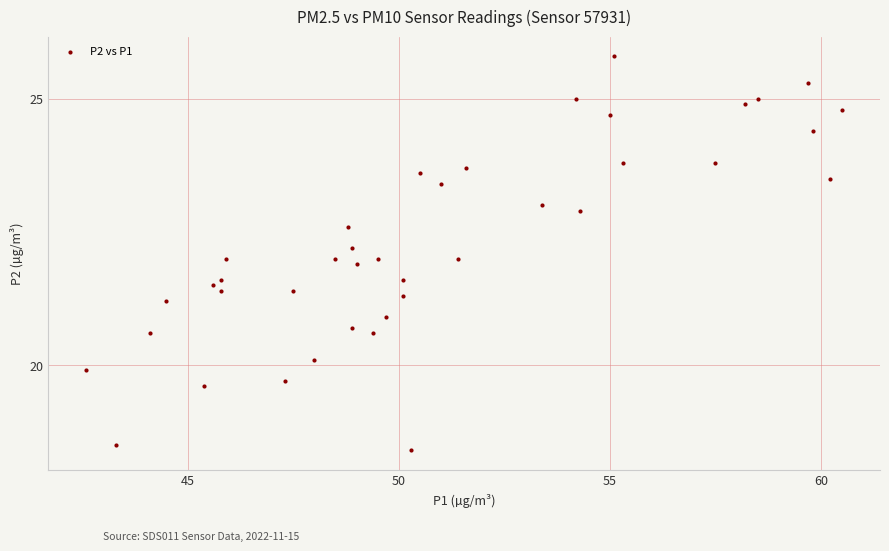

What is the range of Y values (max minus min)?

7.4